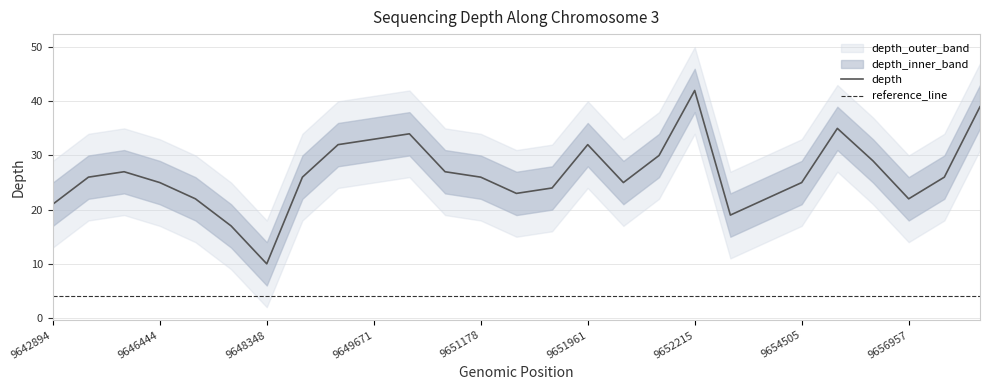

What is the average value of the depth_upper series?

31